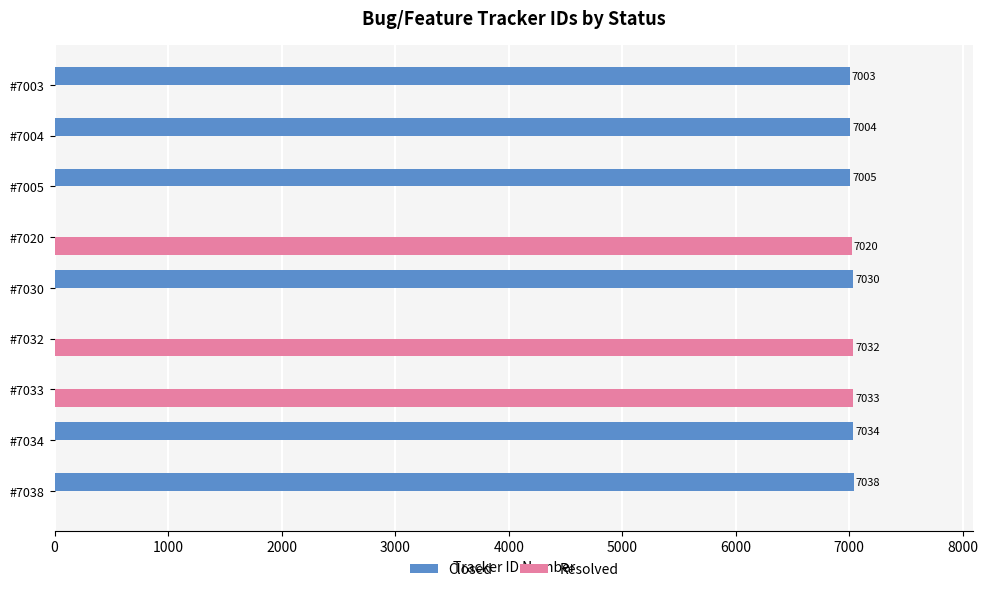

Which category has the highest value in the Closed series?

#7038